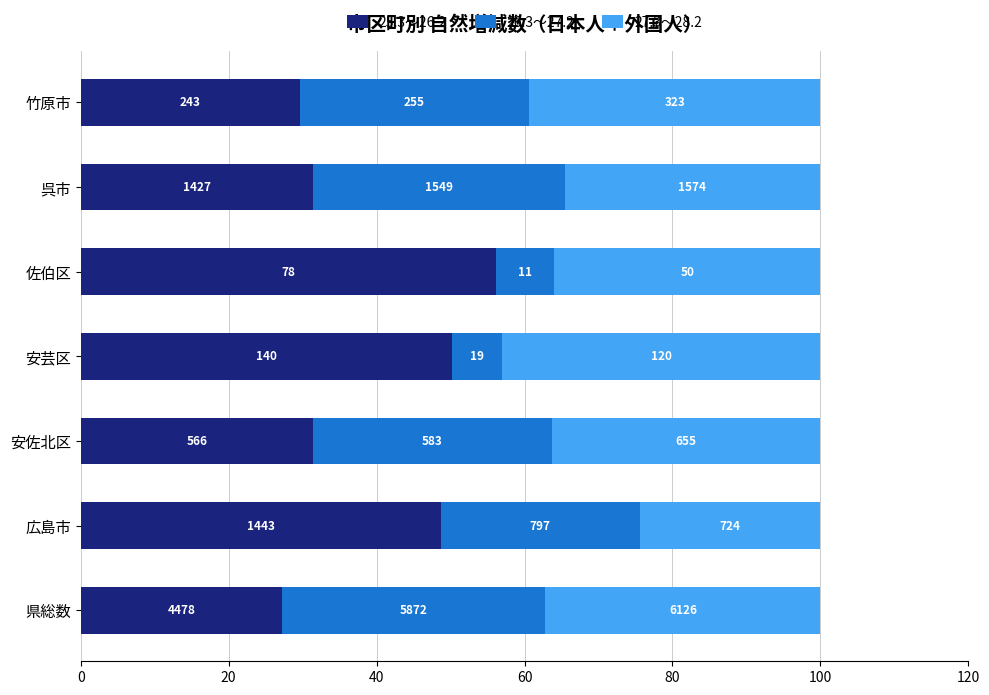

What is the difference between the second highest and second lowest values in the 25.3～26.2 series?

20.6